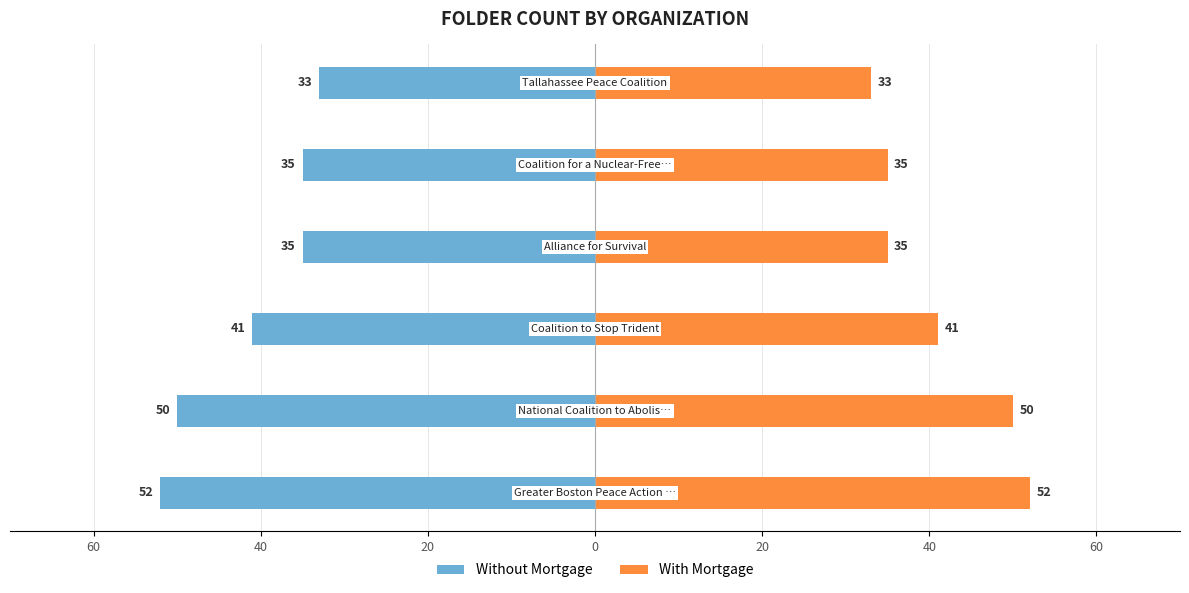

What is the sum of all Without Mortgage values?

-246